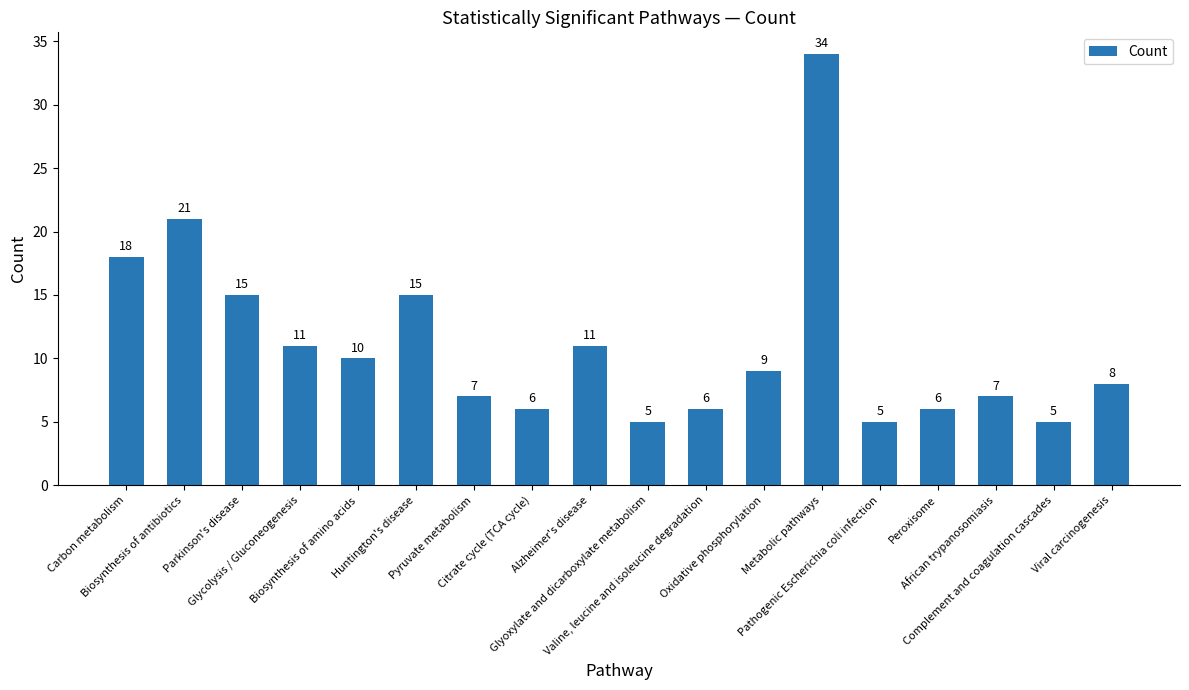

Reading left to right, extract all data points from this chart.

18	21	15	11	10	15	7	6	11	5	6	9	34	5	6	7	5	8